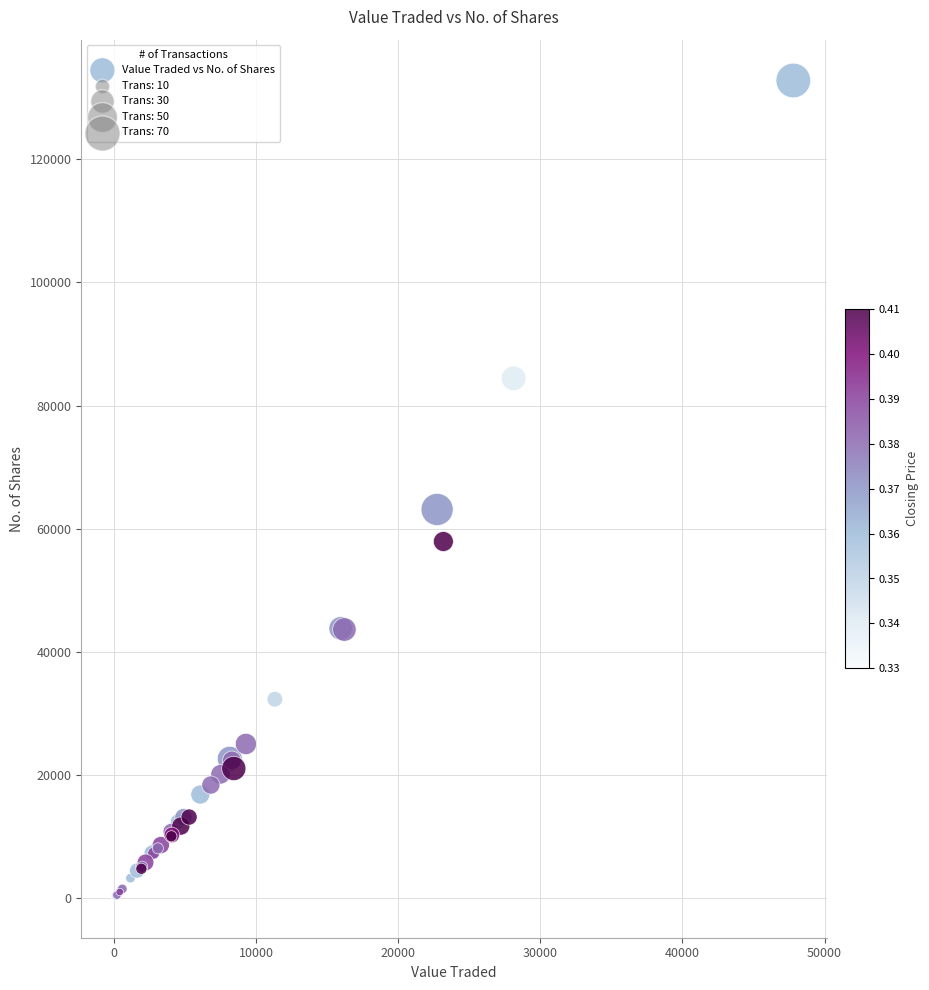

What Y value in the scatter plot is closest to 66498?

63126